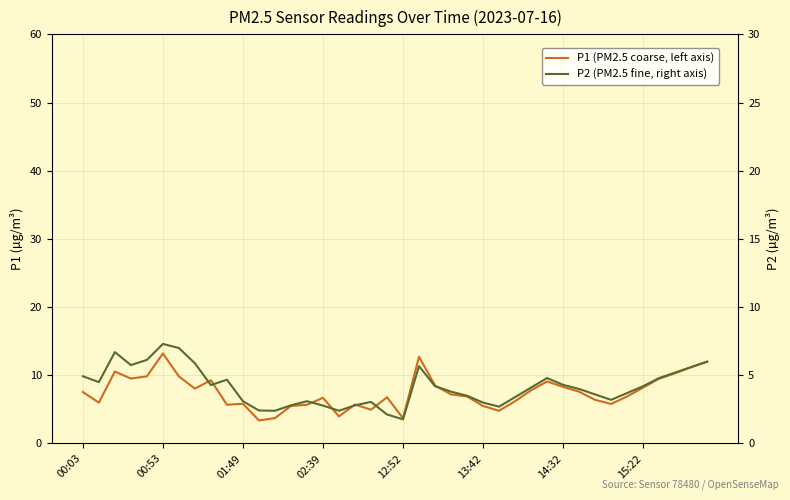

Is it true that P2 (PM2.5 fine, right axis) equals 4.3 at 14:32?

True